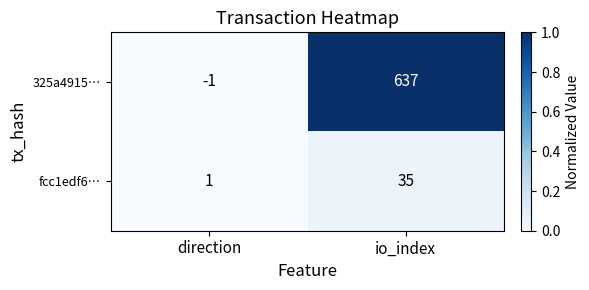

Between direction and io_index, which series saw the biggest shift?

325a4915…